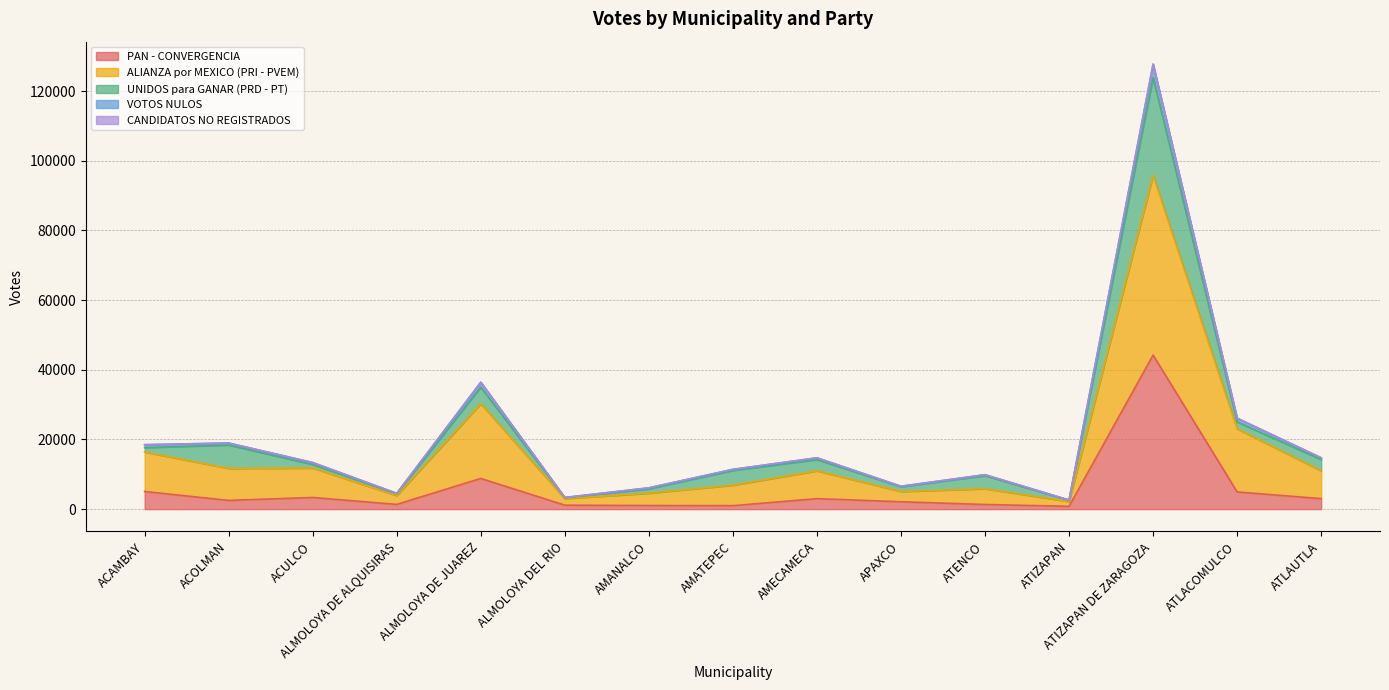

In PAN - CONVERGENCIA, how many points are lower than both neighbors (excluding endpoints)?

4